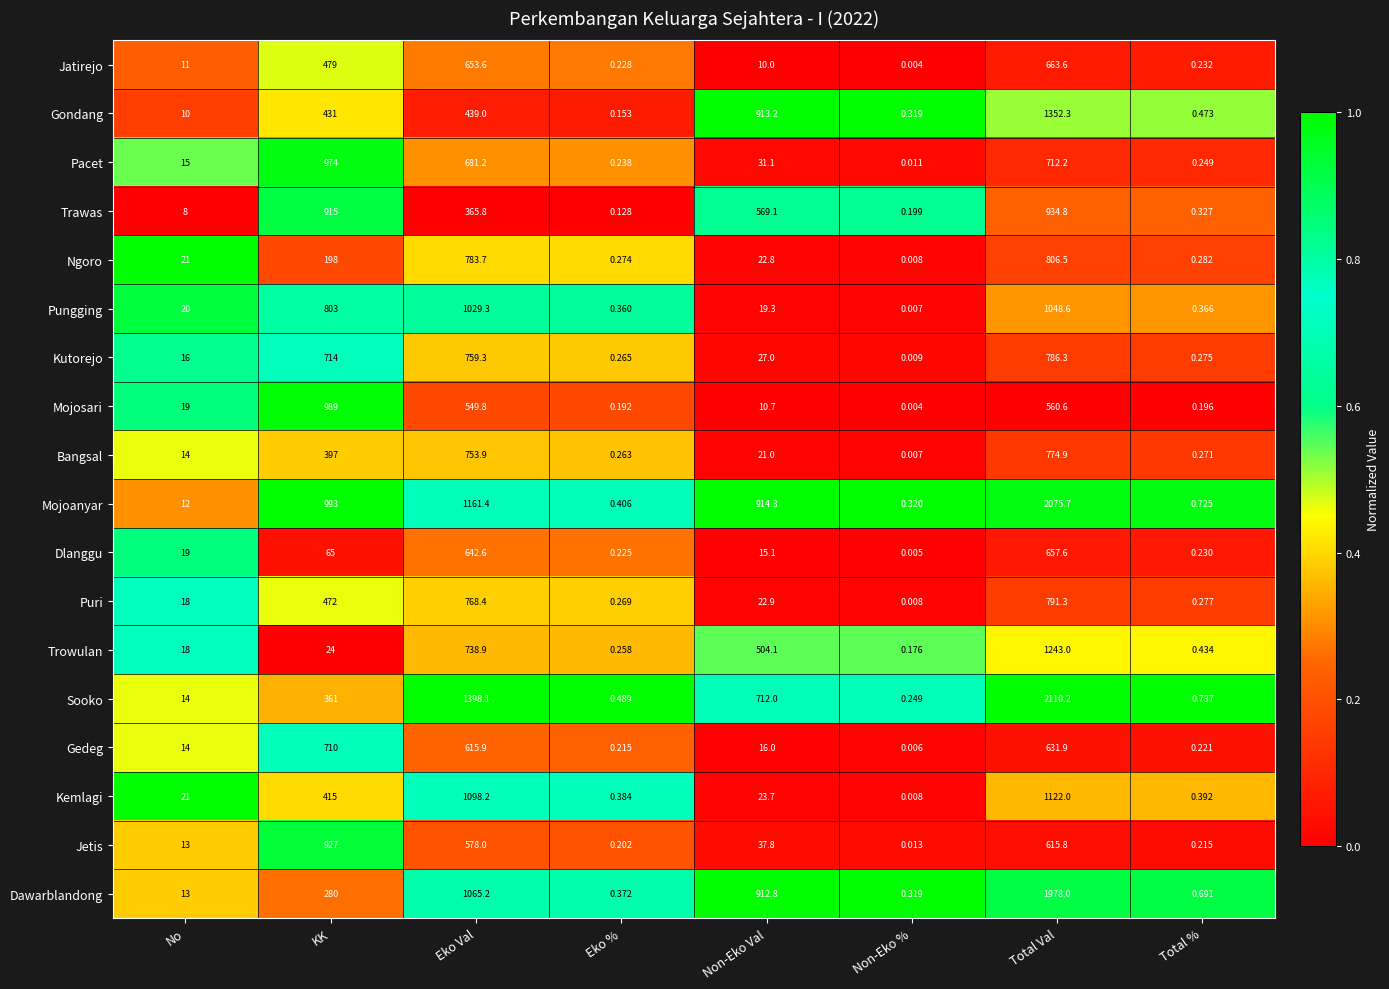

List the series in order of their peak value, lowest first.

Dlanggu, Jatirejo, Gedeg, Bangsal, Kutorejo, Puri, Ngoro, Jetis, Trawas, Pacet, Mojosari, Pungging, Kemlagi, Trowulan, Gondang, Dawarblandong, Mojoanyar, Sooko